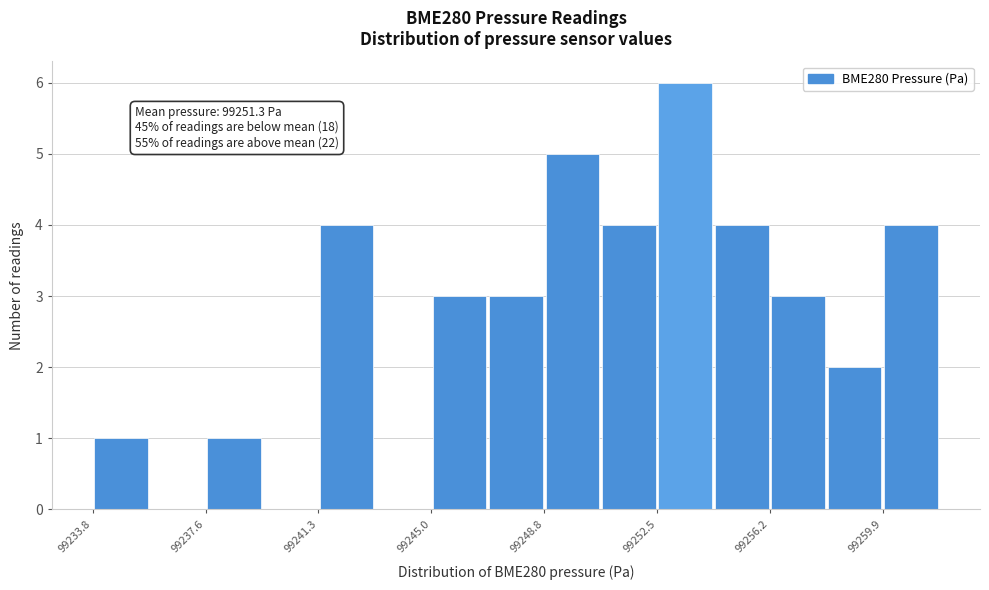

Read against the x-axis, roughly where is the centre of the tallest bar?

99253.5